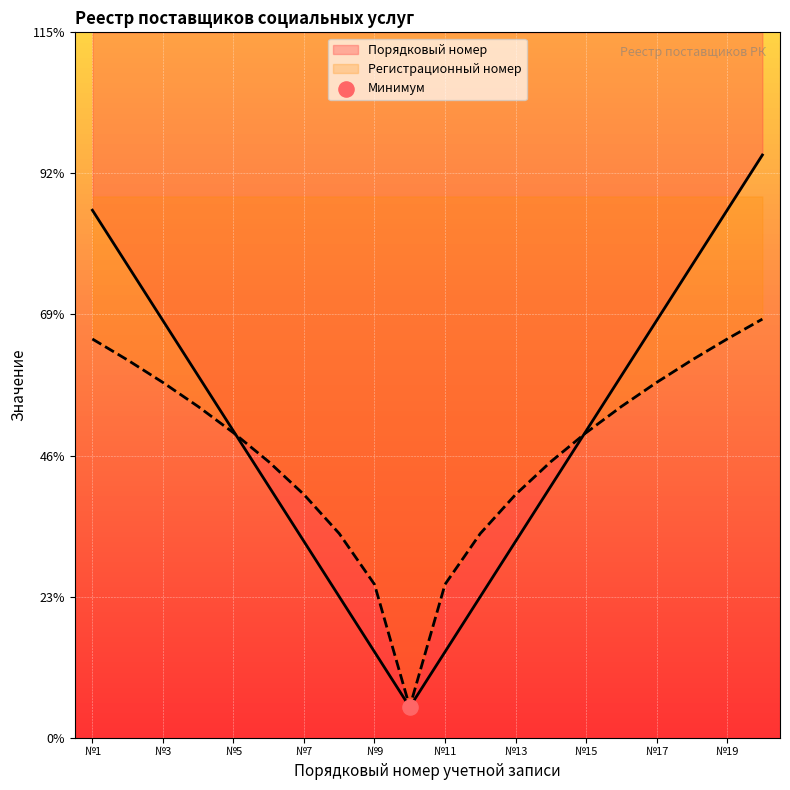

Which series has the widest spread of Y values?

Порядковый номер